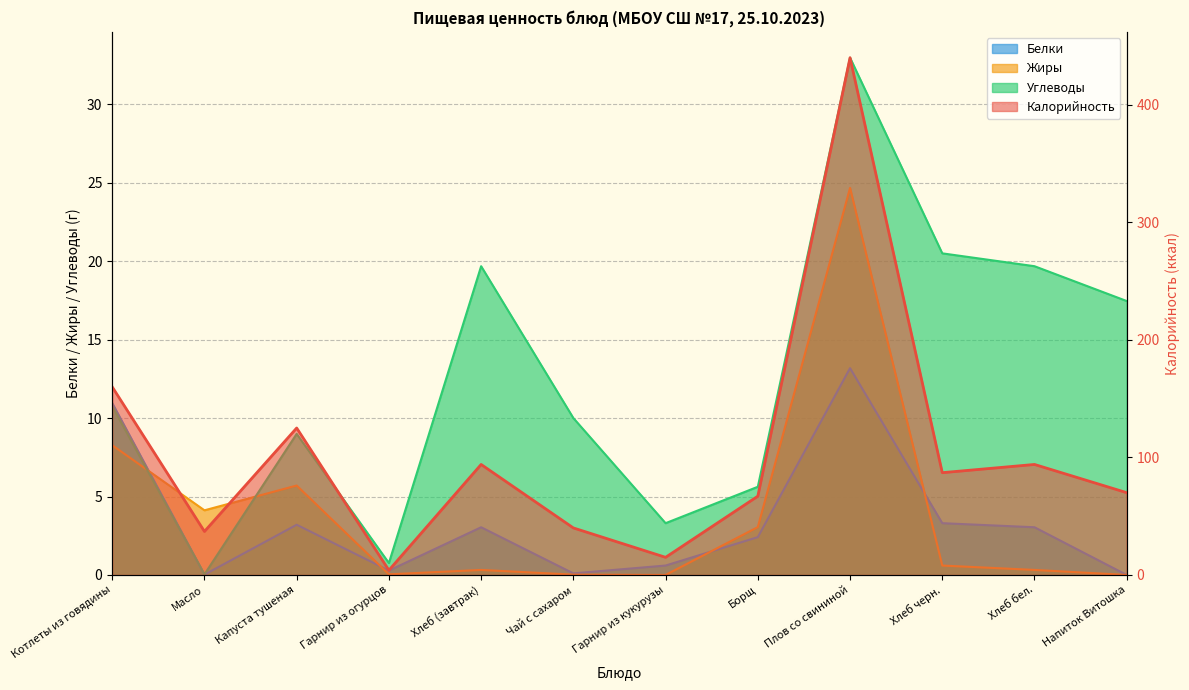

Which series has the largest range (max minus min)?

Калорийность